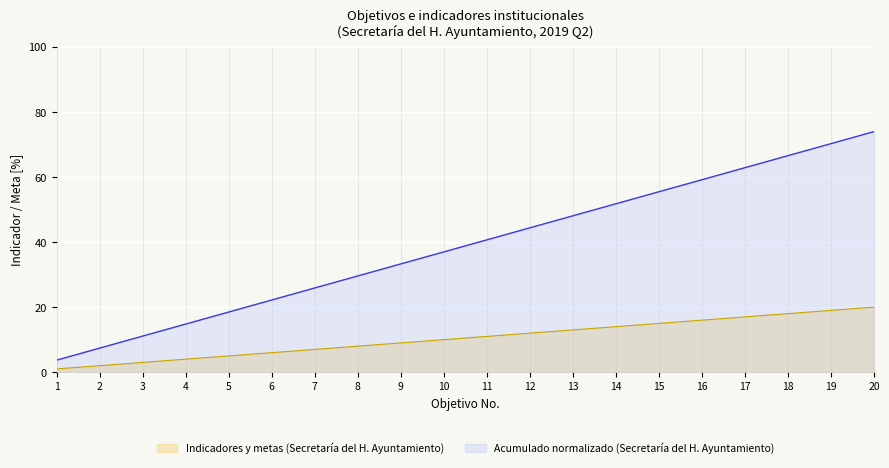

What is the average value of the Indicadores y metas (Secretaría del H. Ayuntamiento) series?

10.5